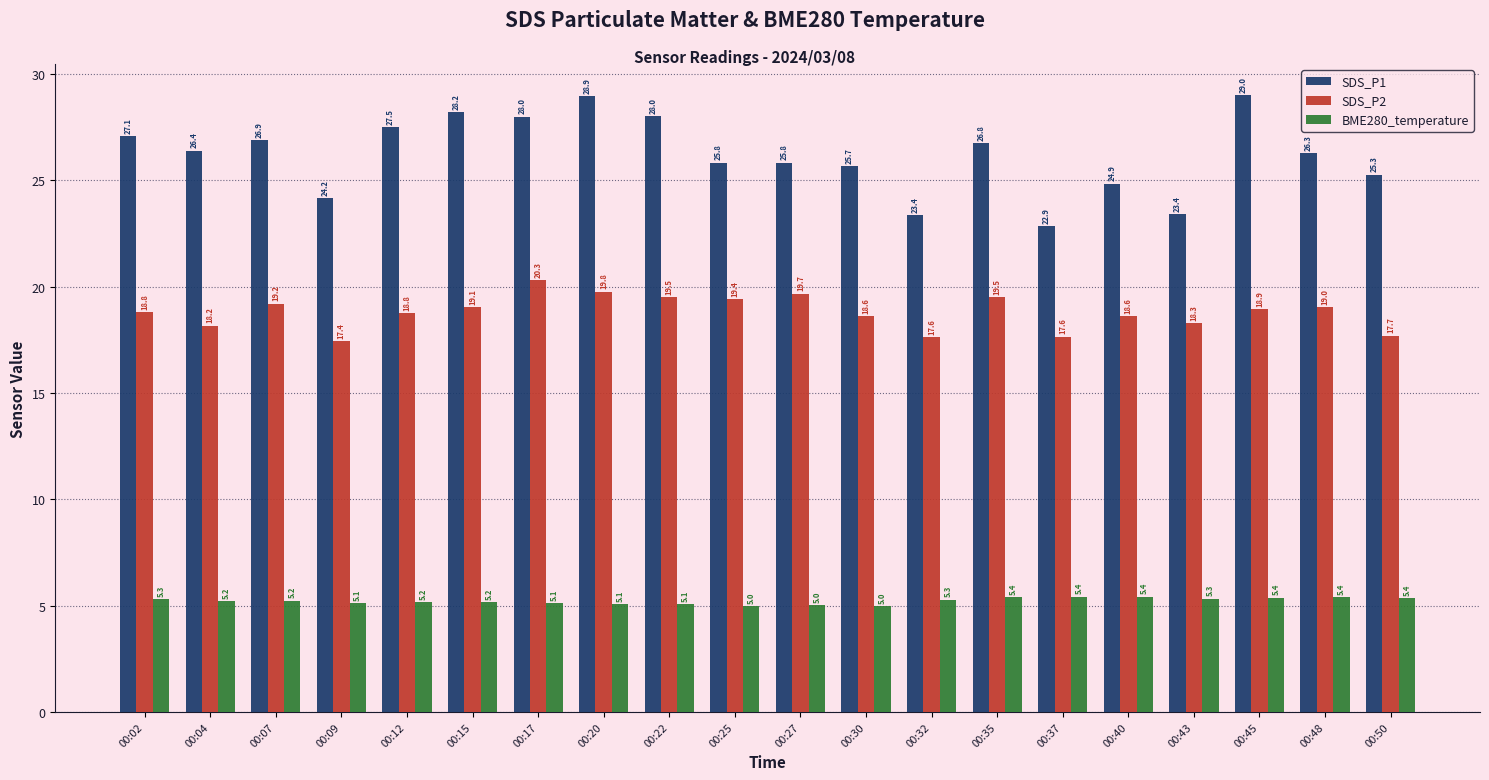

Where does the SDS_P1 series first go above 26?

00:02